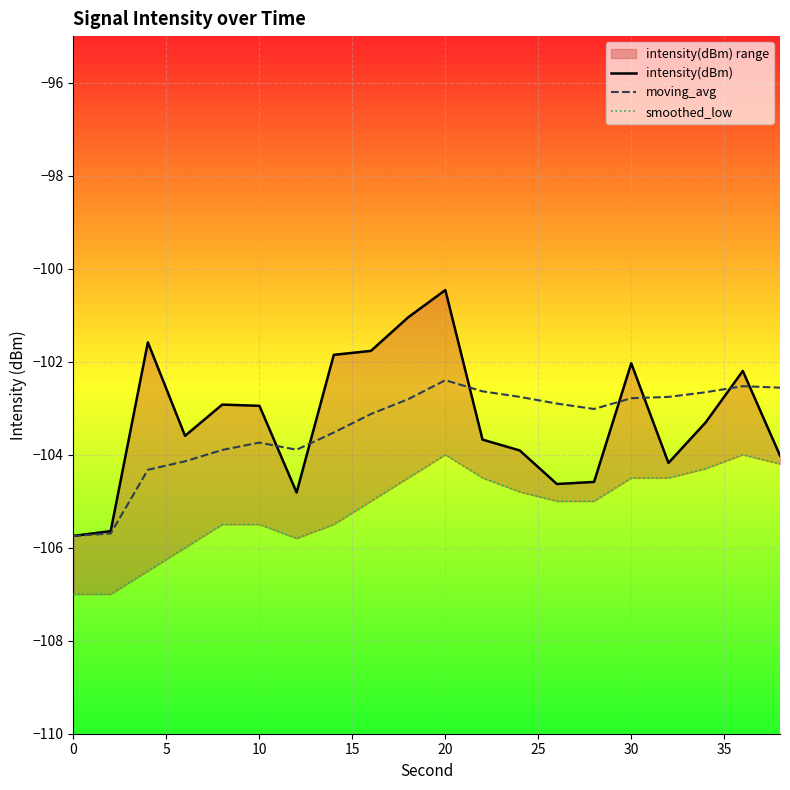

The moving_avg series shows -179.7 at 0. True or false?

False